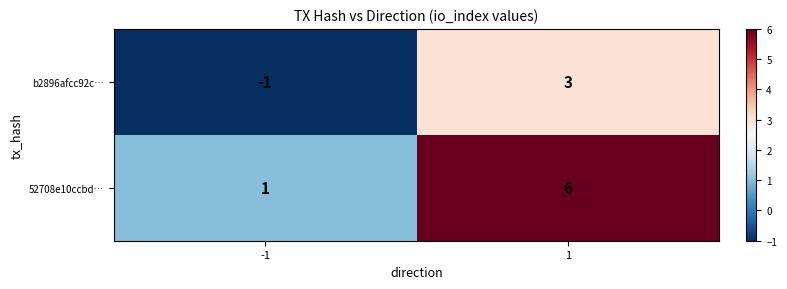

Rank the series by their average value, from lowest to highest.

b2896afcc92c…, 52708e10ccbd…